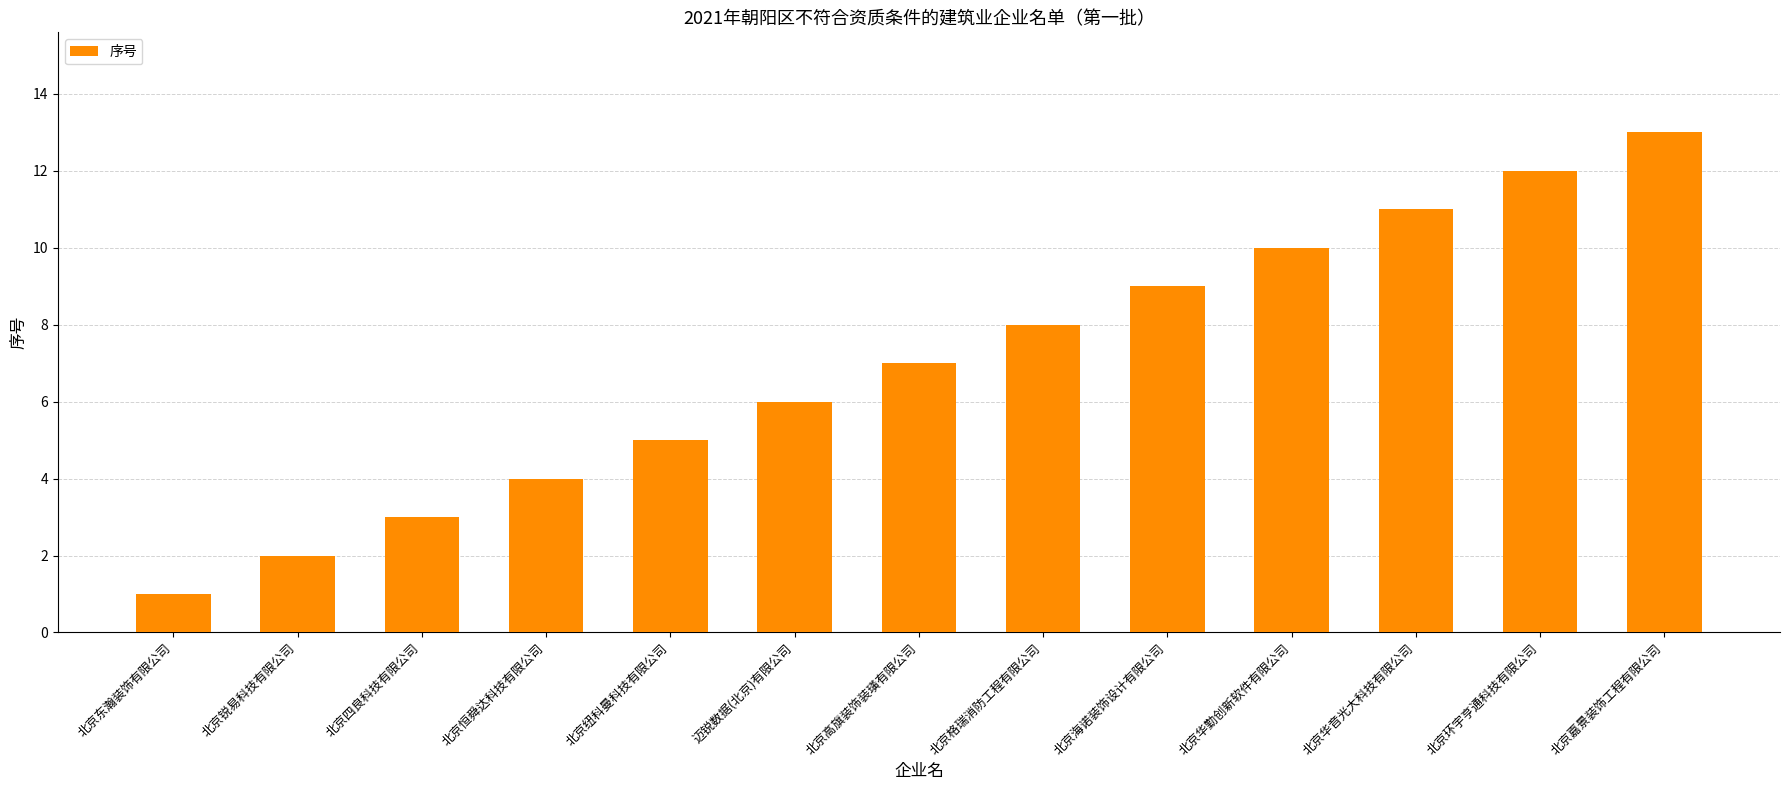

What is the average value?

7